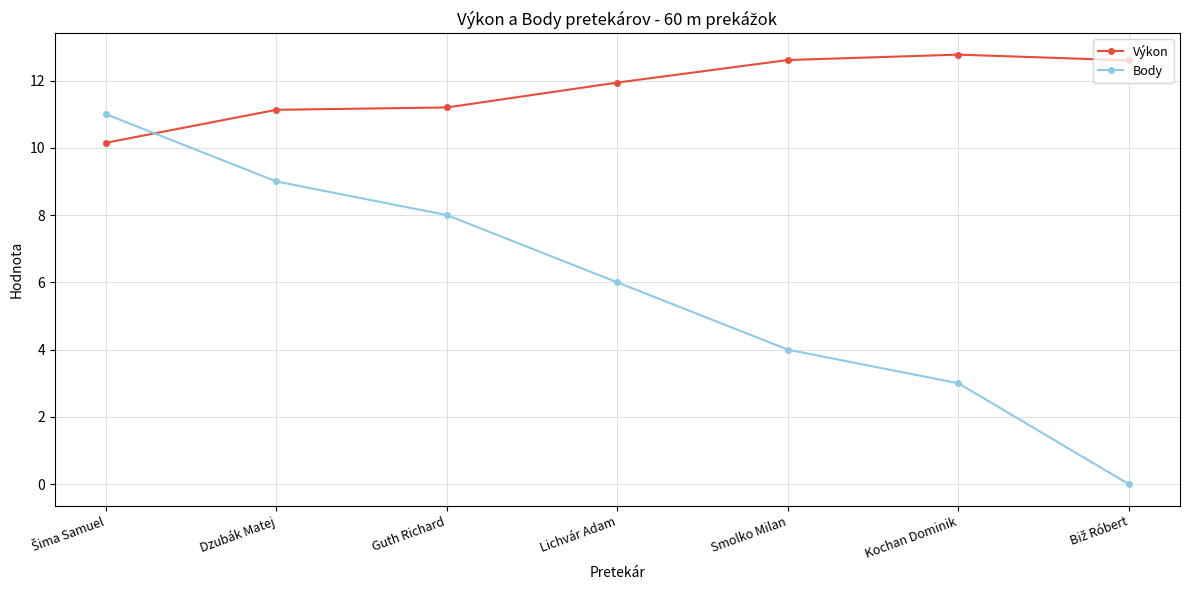

What is the value of the Výkon point at the 4th from the left?

11.9